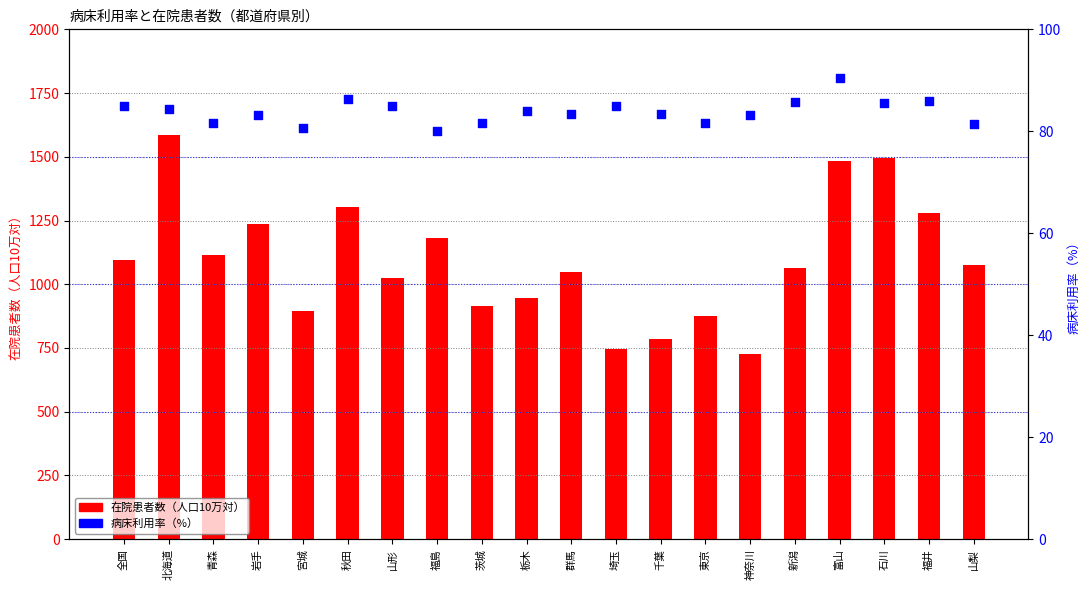

What is the total value across all series at 青森?

1197.1